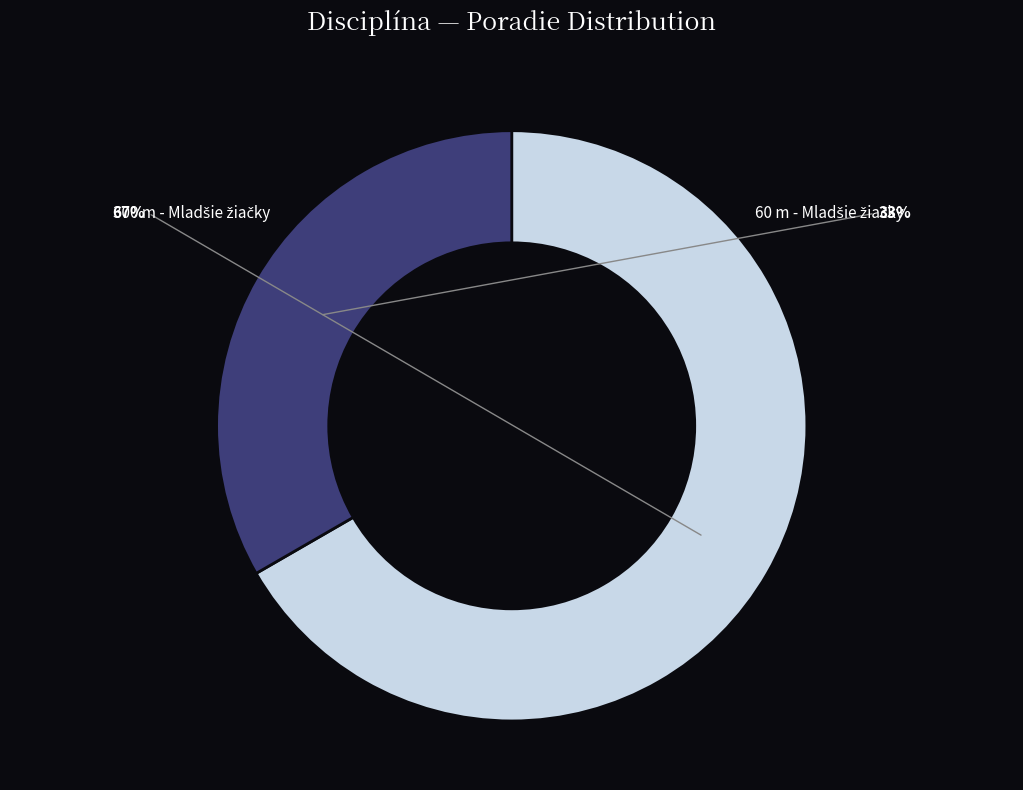

Combined, what portion of the pie is 300 m - Mladšie žiačky and 60 m - Mladšie žiačky?

100.0%